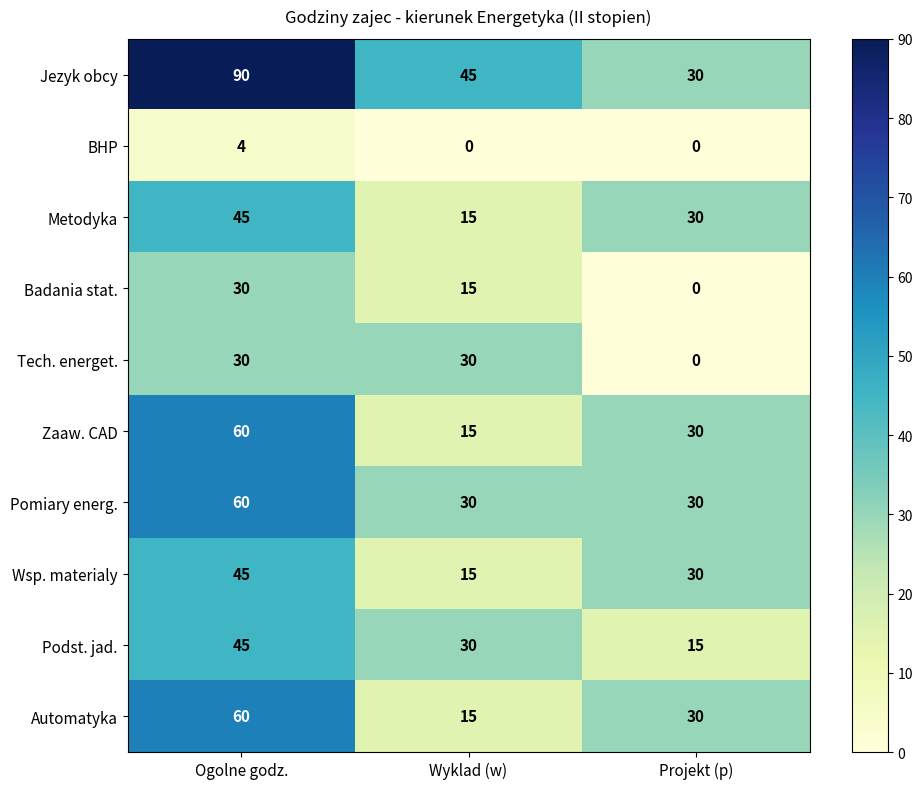

What is the average value of the Tech. energet. series?

20